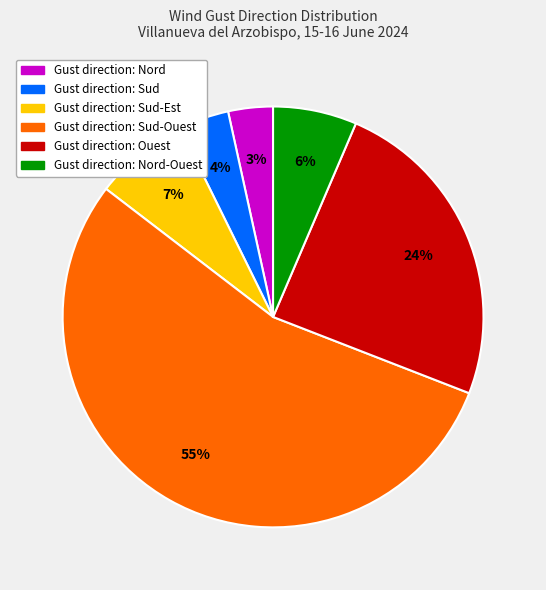

Is there any slice that represents more than half of the pie?

Yes